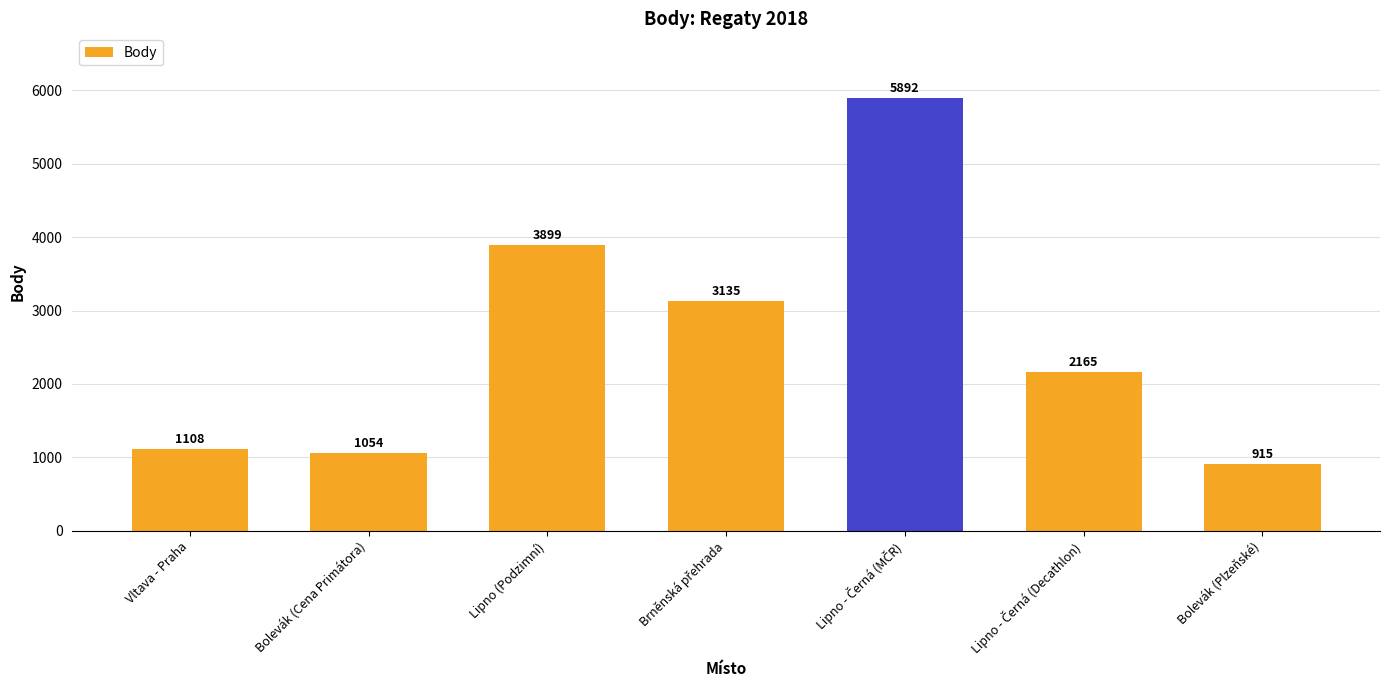

How many bars are there in total?

7